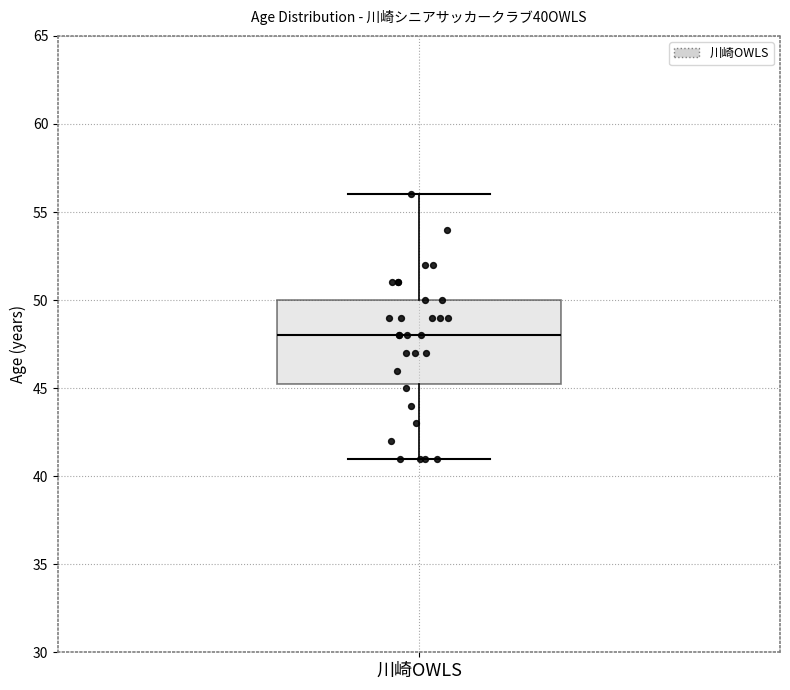

Where does the lower whisker of the box for 川崎OWLS end on the y-axis? The values are not printed on the chart, so give them approximately, as read against the axis.

41.0